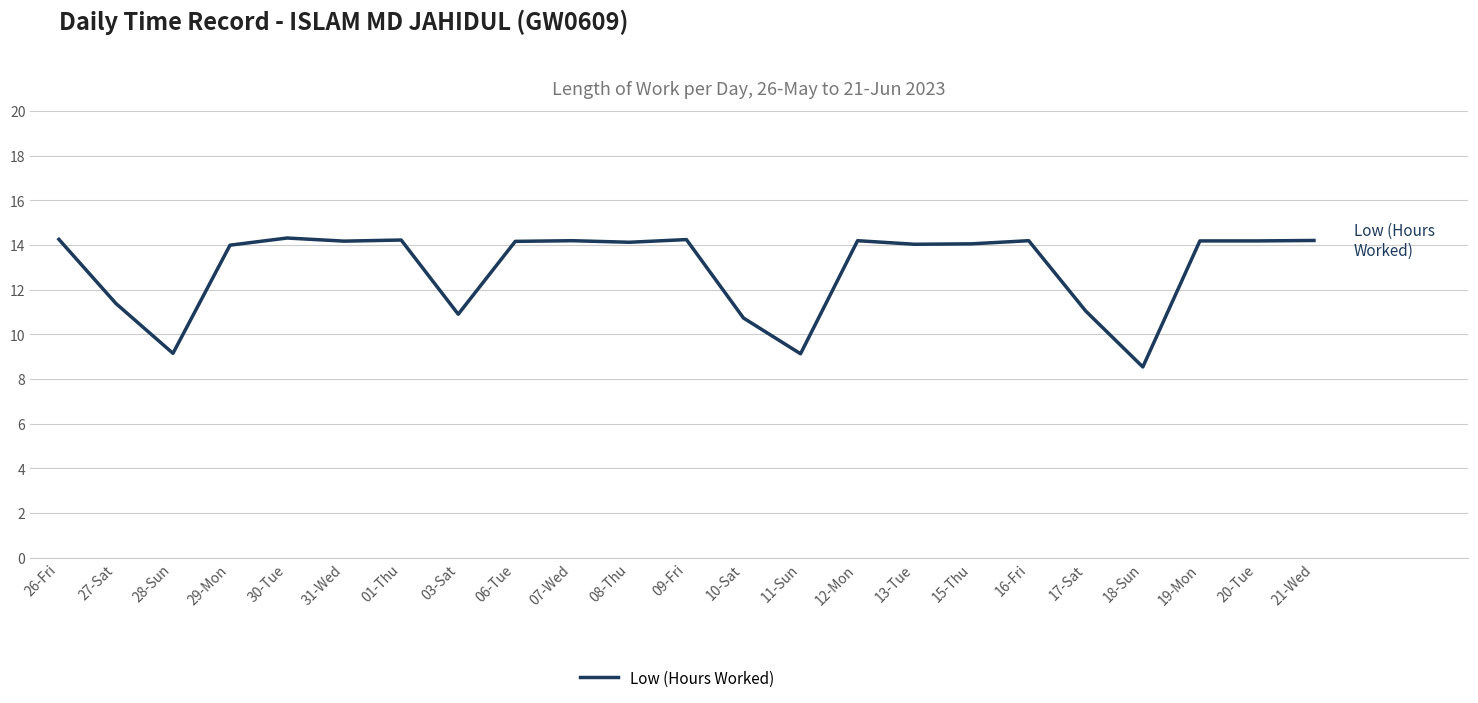

Approximately how many times larger is the value at 17-Sat compared to 10-Sat?

1.0